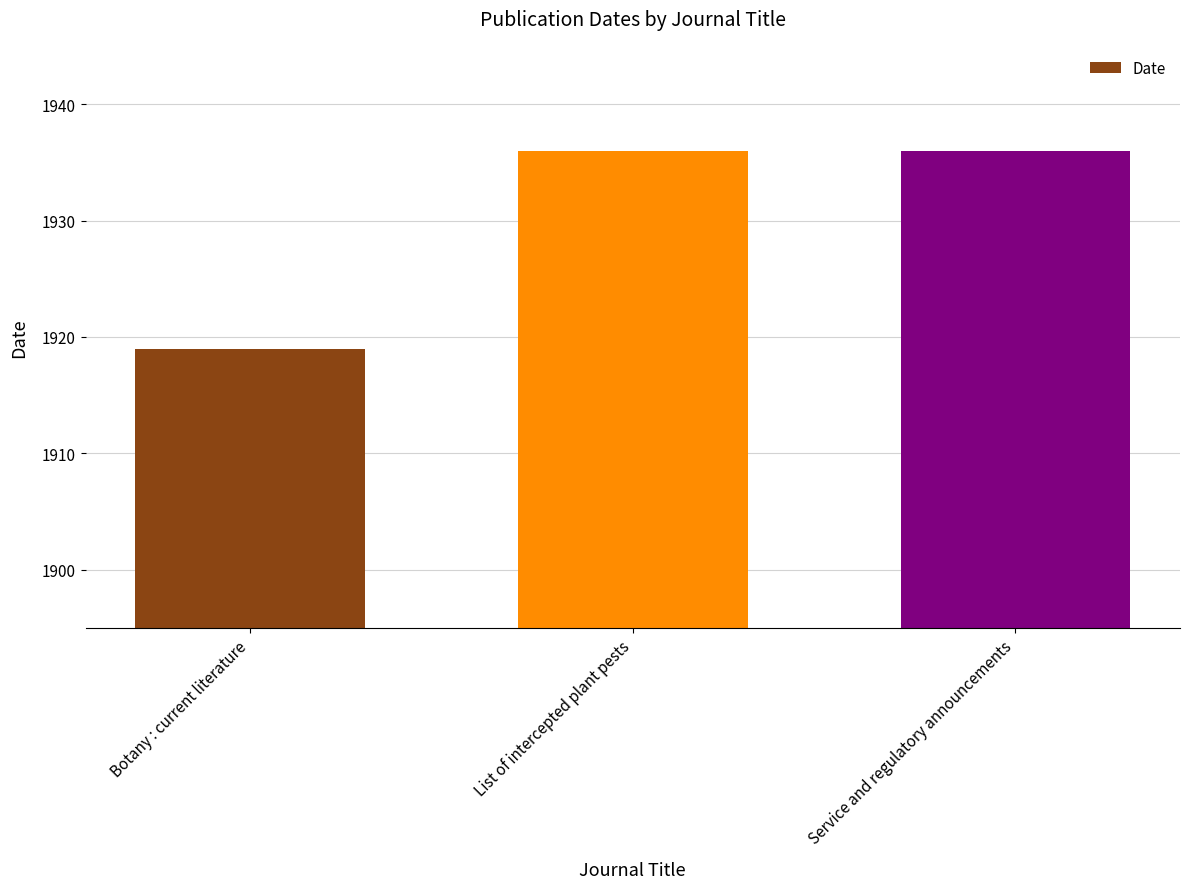

Does the chart contain stacked bars?

No